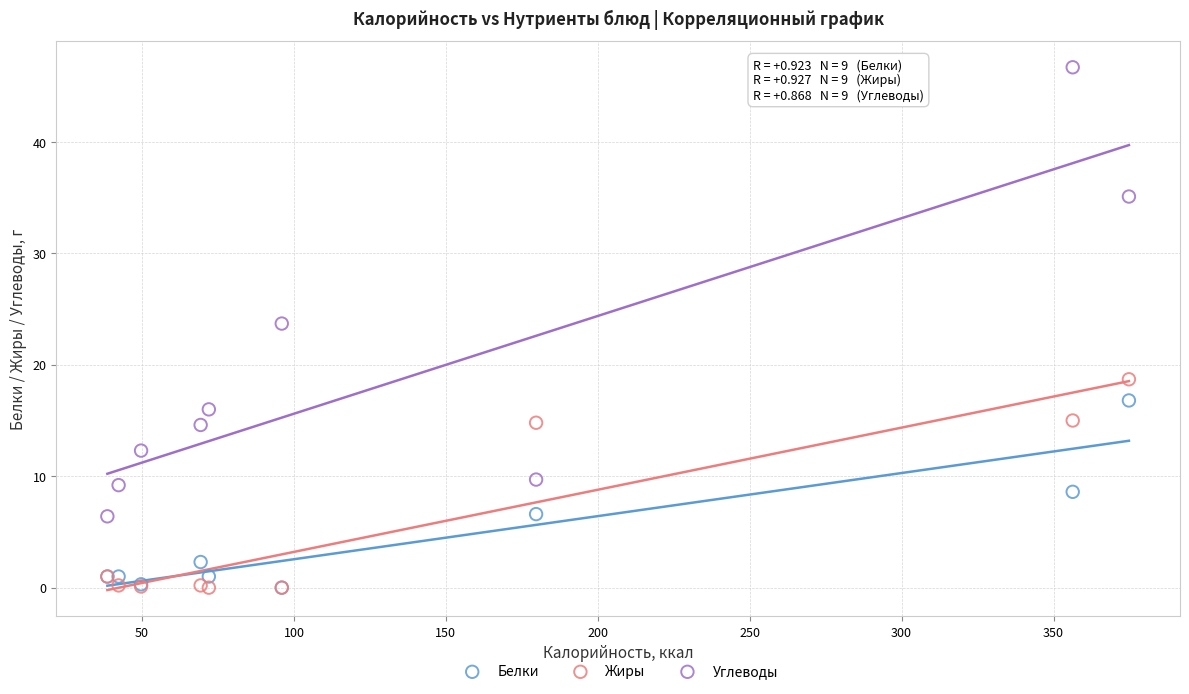

In the Углеводы series, what Y value is closest to 26?

23.7